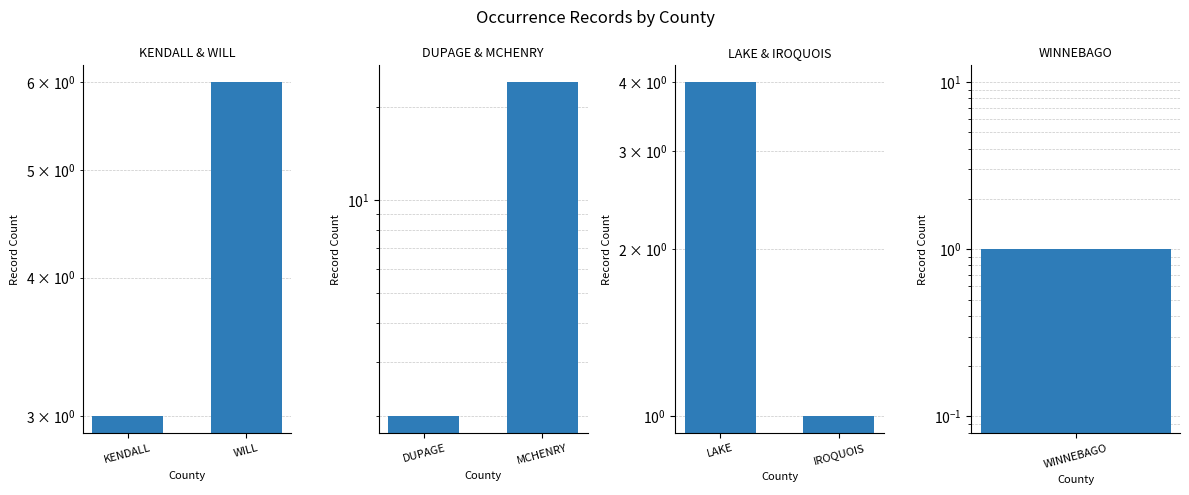

Which series has the largest range (max minus min)?

DUPAGE & MCHENRY